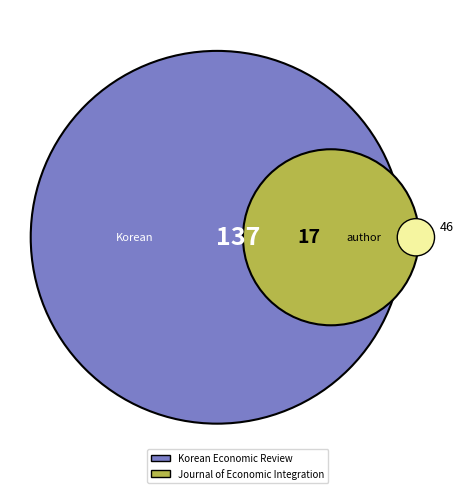

To the nearest percent, what is the difference between the Journal of Economic Integration and Korean Economic Review slice percentages?

78%